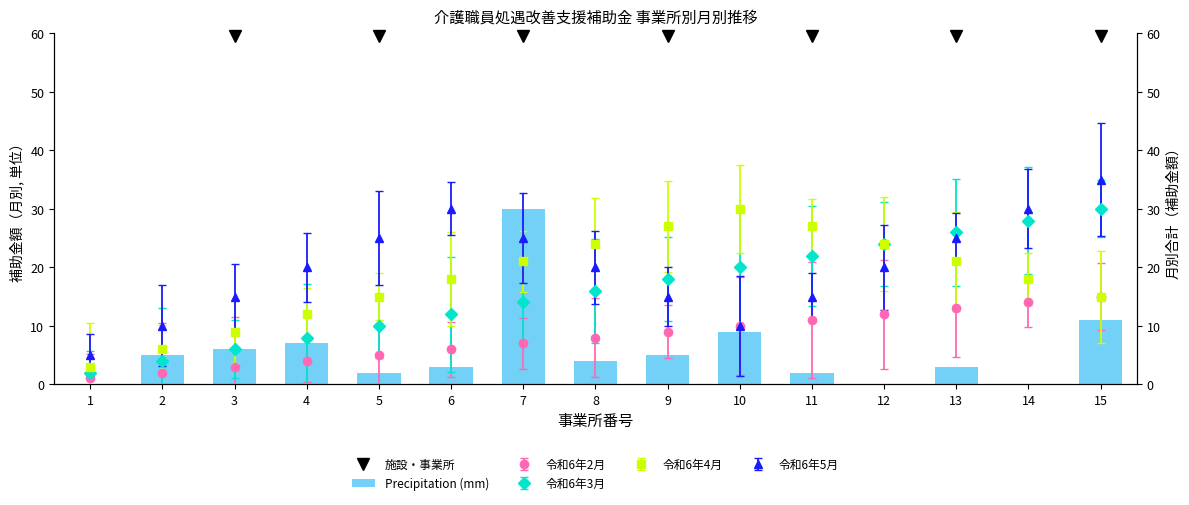

Reading left to right, transcribe all the data shown in this chart.

0	5	6	7	2	3	30	4	5	9	2	0	3	0	11